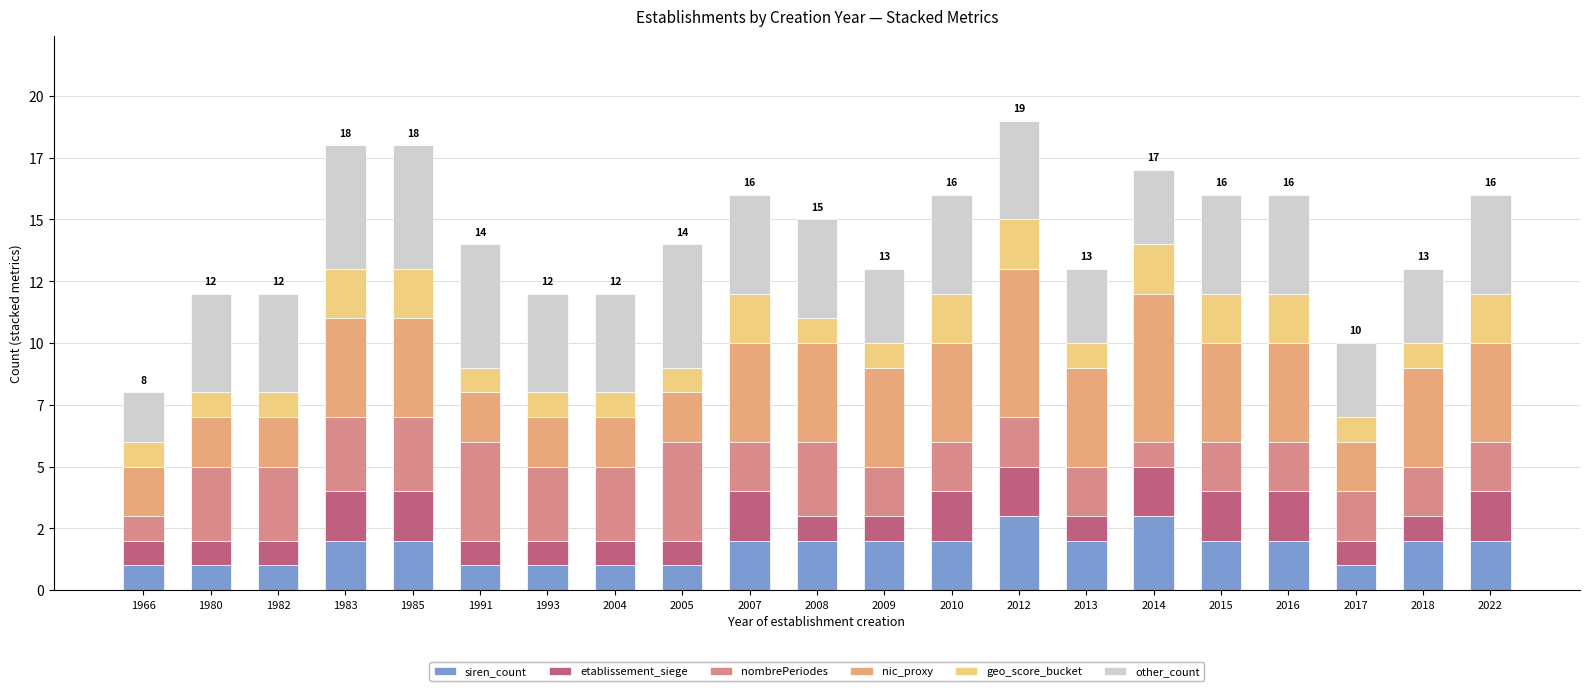

At which label does siren_count reach its peak?

2012